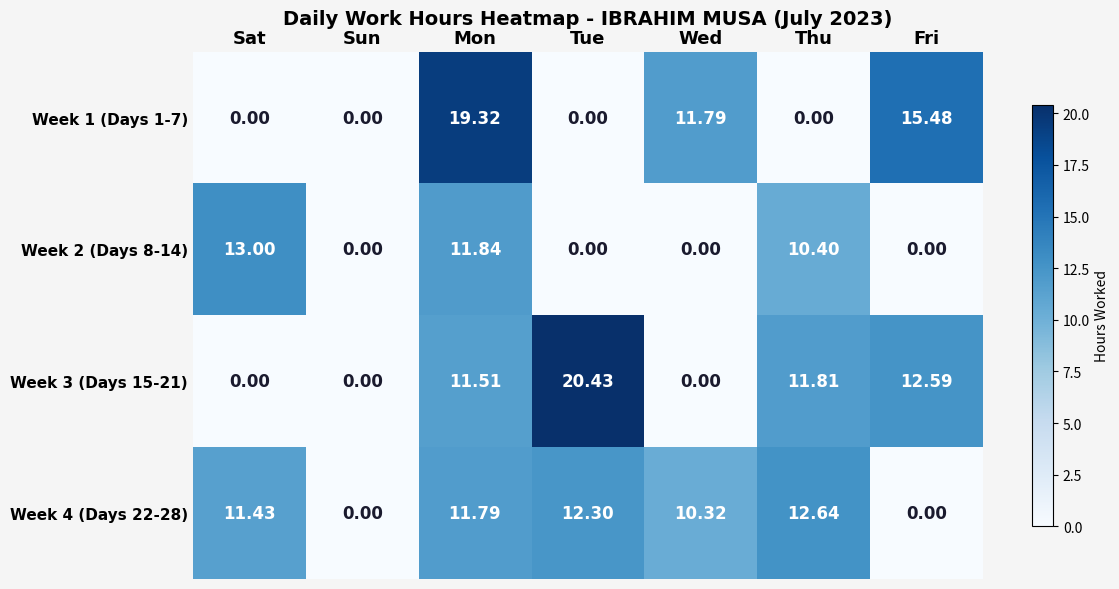

Where is Week 1 (Days 1-7) nearest to the value 9?

Wed